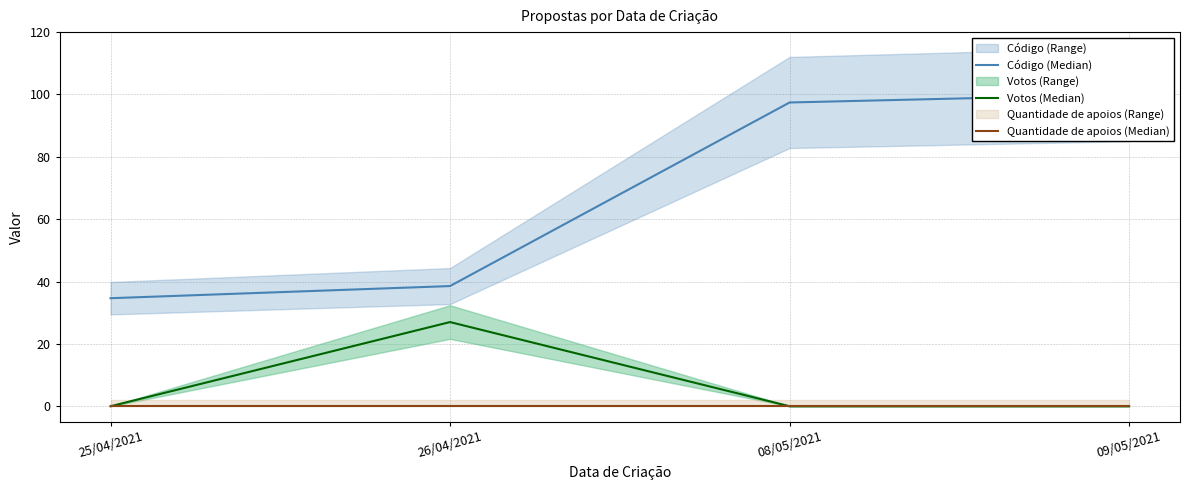

Does the chart display data point markers on the line(s)?

No